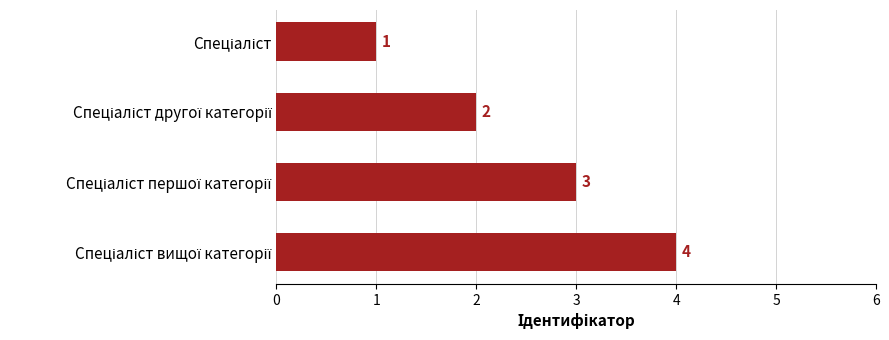

How many values are between 2 and 4?

3